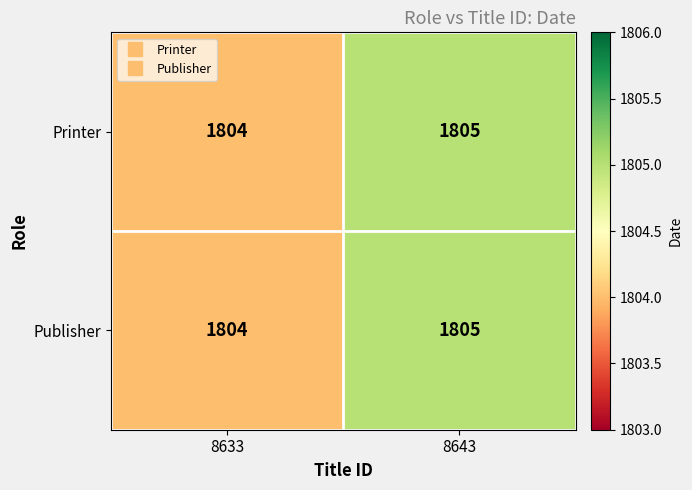

What is the sum of the Publisher values at 8633 and 8643?

3609